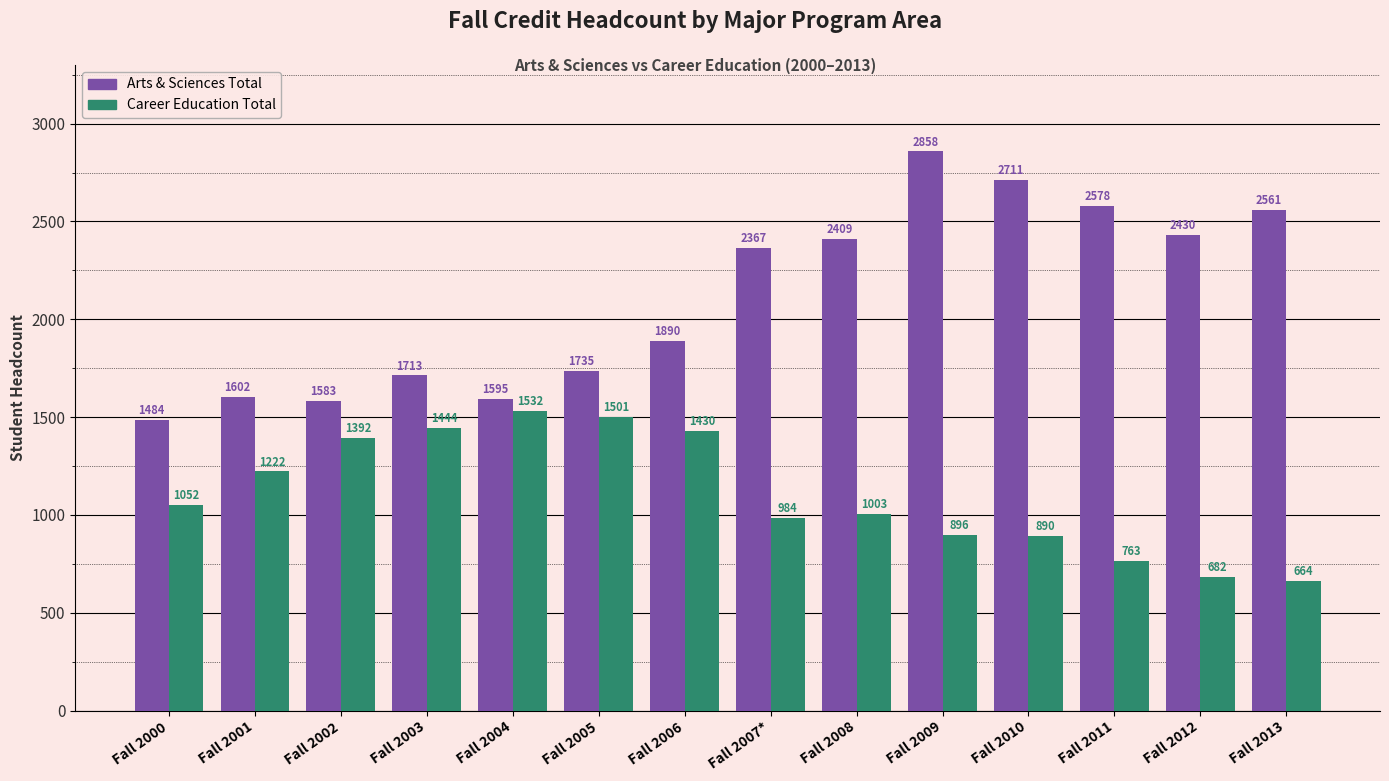

What is the minimum value for Career Education Total?

664